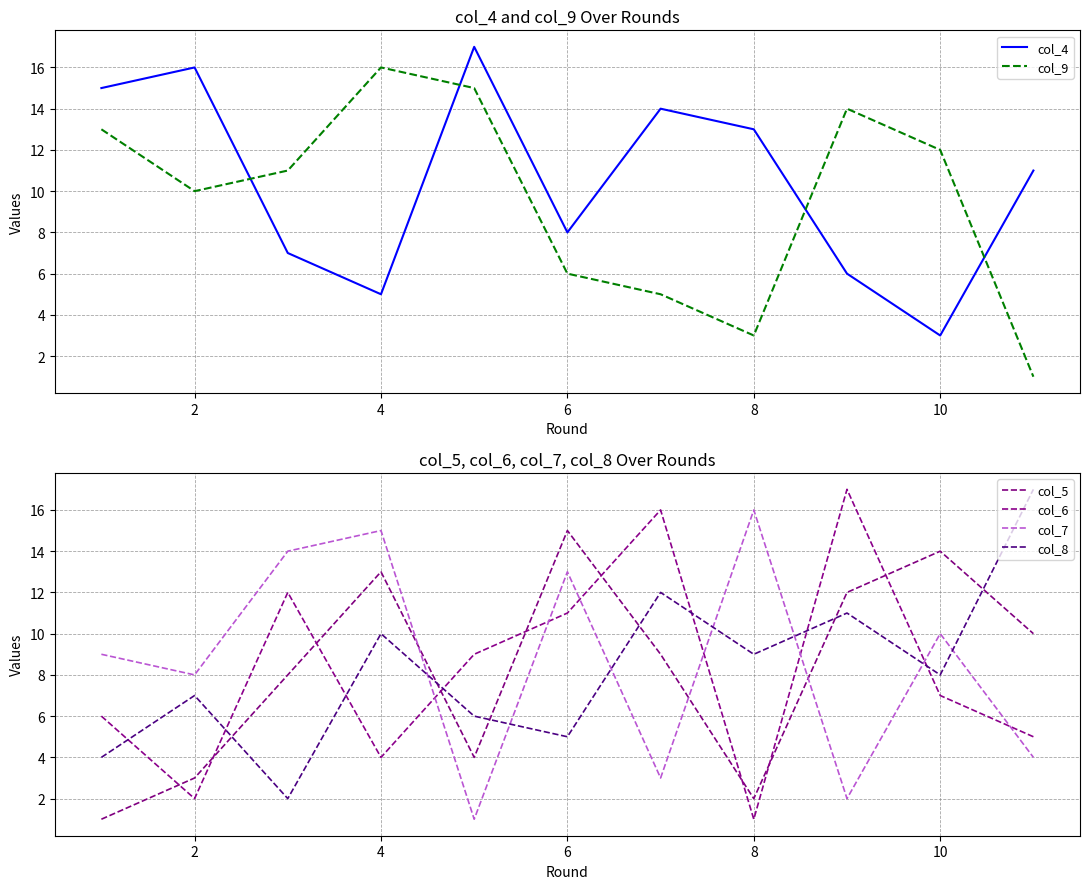

Rank the series at 2 from lowest to highest value.

col_6, col_5, col_8, col_7, col_9, col_4